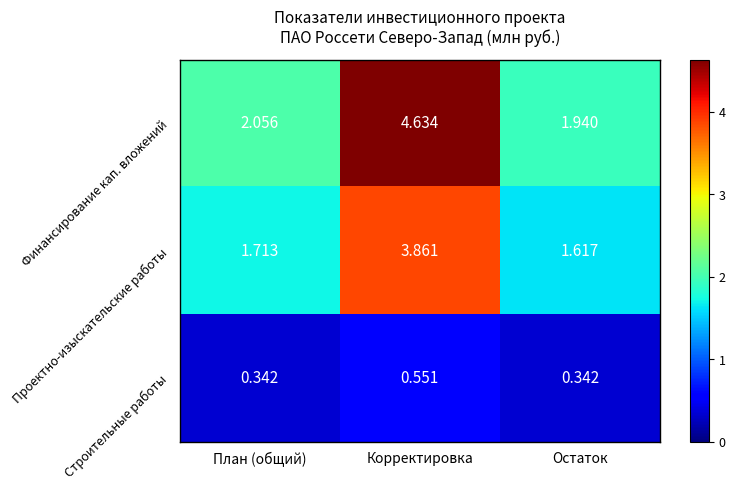

Rank the series by their maximum value, from highest to lowest.

Финансирование кап. вложений, Проектно-изыскательские работы, Строительные работы